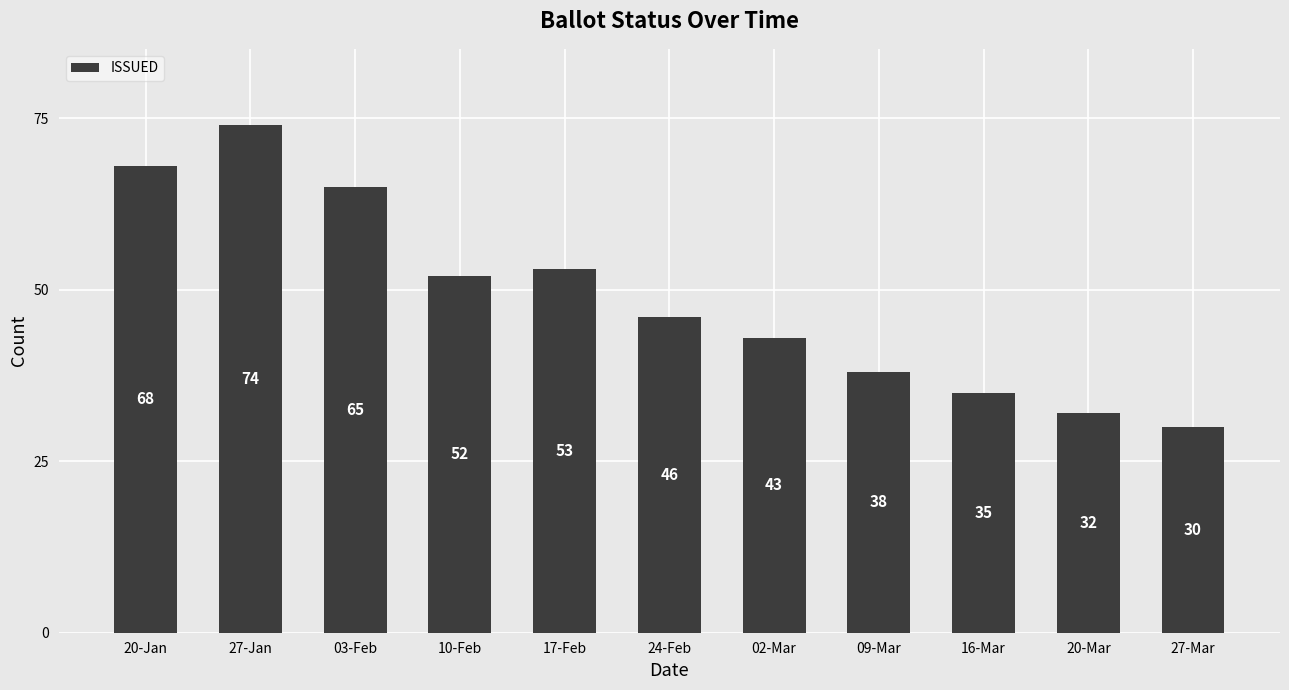

Reading left to right, extract all data points from this chart.

68	74	65	52	53	46	43	38	35	32	30